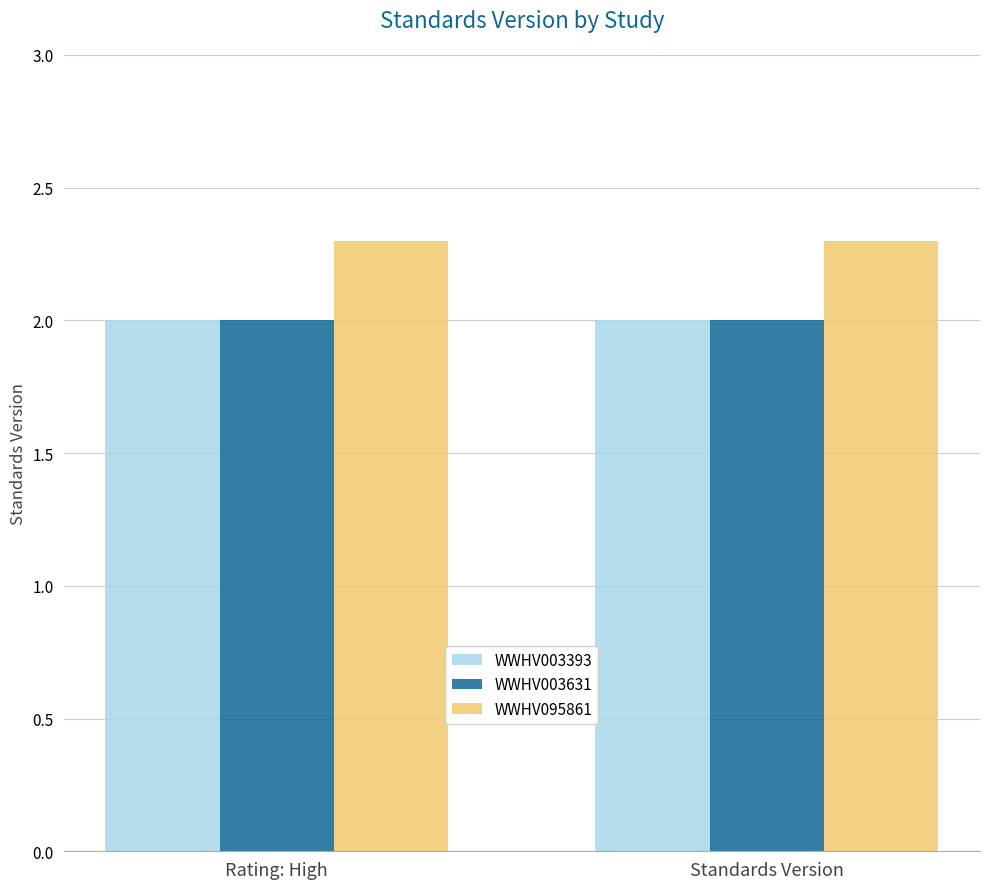

Reading left to right, extract all data points from this chart.

WWHV003393: Rating: High=2.0	Standards Version=2.0
WWHV003631: Rating: High=2.0	Standards Version=2.0
WWHV095861: Rating: High=2.3	Standards Version=2.3